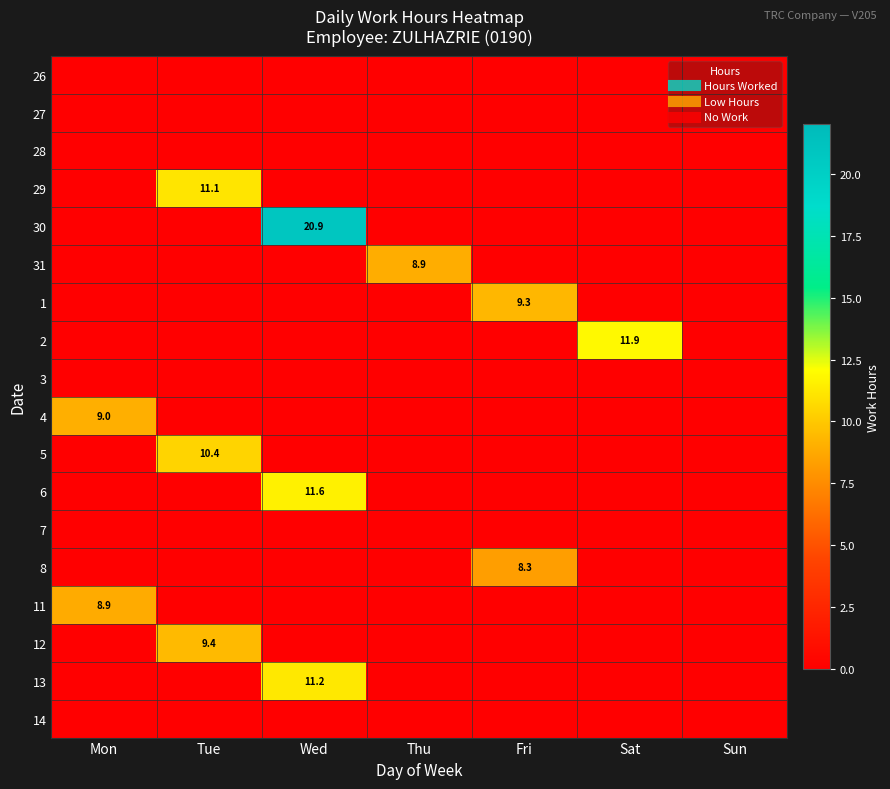

What is the difference between the highest and lowest values at Thu?

8.9